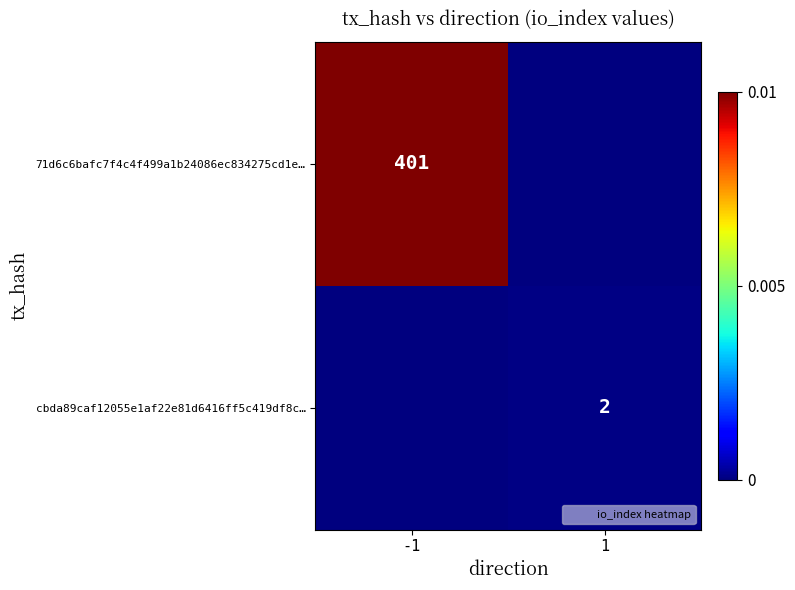

Rank the categories by 71d6c6bafc7f4c4f499a1b24086ec834275cd1e… value from highest to lowest.

-1, 1